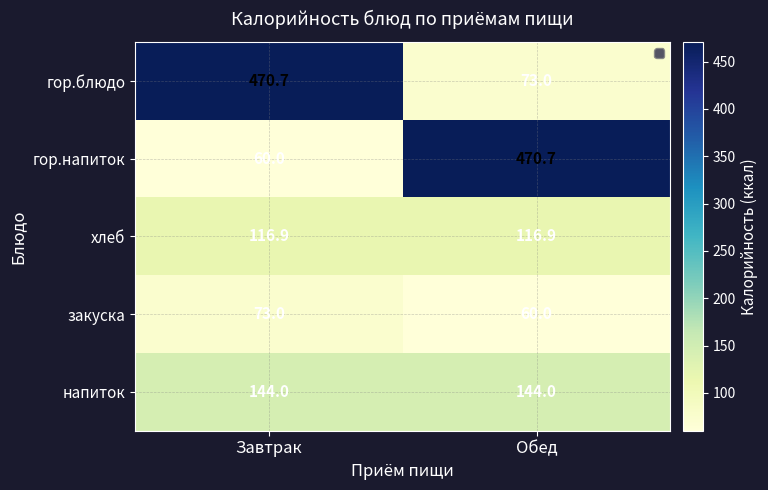

Which series has the largest total across all categories?

гор.блюдо